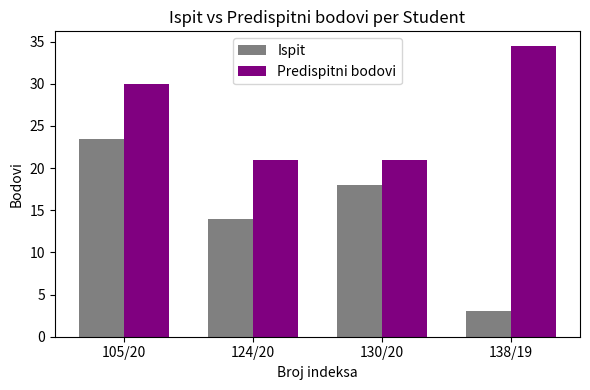

How many bars are there in each group?

2